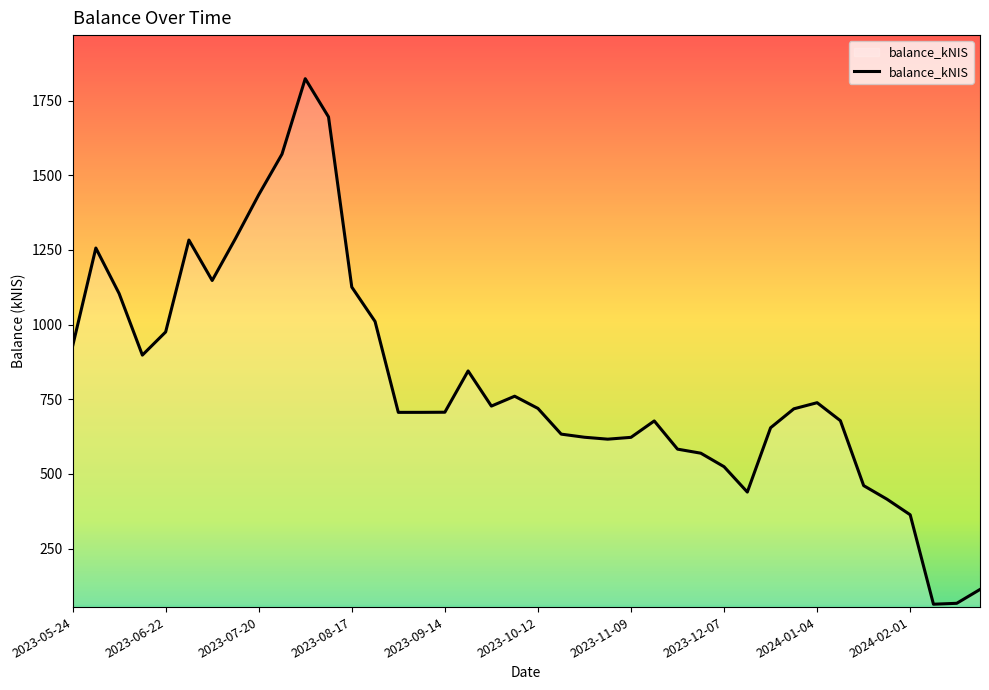

What is the minimum value shown in the chart?

63.9